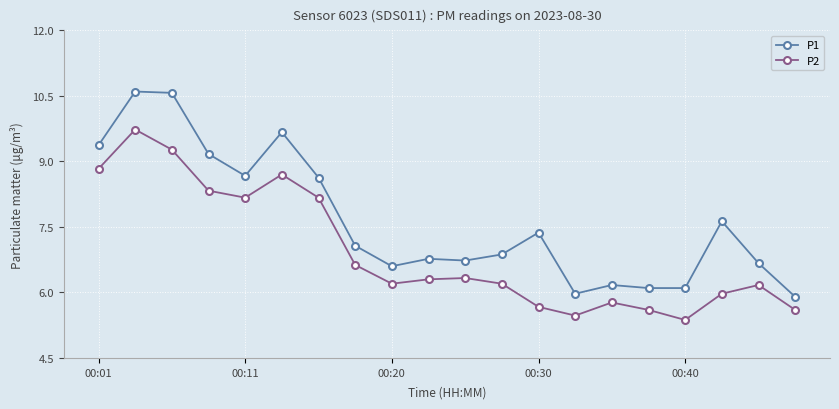

What are all the series names shown in the legend?

P1, P2